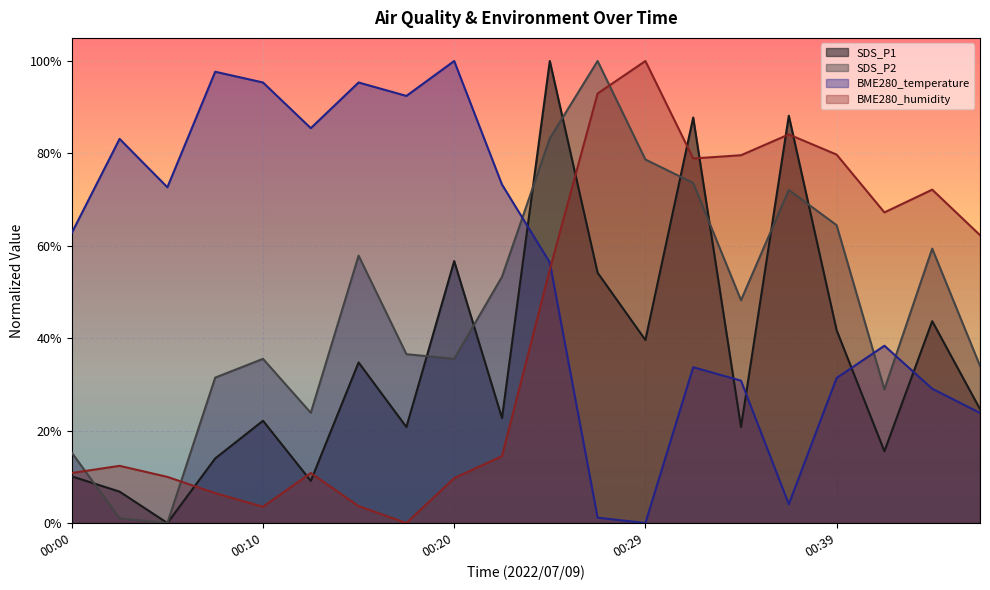

Reading left to right, list all the values displayed in this chart.

SDS_P1: 00:00=0.1	00:03=0.1	00:05=0.0	00:07=0.1	00:10=0.2	00:12=0.1	00:15=0.3	00:17=0.2	00:20=0.6	00:22=0.2	00:25=1.0	00:27=0.5	00:29=0.4	00:32=0.9	00:34=0.2	00:37=0.9	00:39=0.4	00:42=0.2	00:44=0.4	00:47=0.2
SDS_P2: 00:00=0.2	00:03=0.0	00:05=0.0	00:07=0.3	00:10=0.4	00:12=0.2	00:15=0.6	00:17=0.4	00:20=0.4	00:22=0.5	00:25=0.8	00:27=1.0	00:29=0.8	00:32=0.7	00:34=0.5	00:37=0.7	00:39=0.6	00:42=0.3	00:44=0.6	00:47=0.3
BME280_temperature: 00:00=0.6	00:03=0.8	00:05=0.7	00:07=1.0	00:10=1.0	00:12=0.9	00:15=1.0	00:17=0.9	00:20=1.0	00:22=0.7	00:25=0.6	00:27=0.0	00:29=0.0	00:32=0.3	00:34=0.3	00:37=0.0	00:39=0.3	00:42=0.4	00:44=0.3	00:47=0.2
BME280_humidity: 00:00=0.1	00:03=0.1	00:05=0.1	00:07=0.1	00:10=0.0	00:12=0.1	00:15=0.0	00:17=0.0	00:20=0.1	00:22=0.1	00:25=0.5	00:27=0.9	00:29=1.0	00:32=0.8	00:34=0.8	00:37=0.8	00:39=0.8	00:42=0.7	00:44=0.7	00:47=0.6